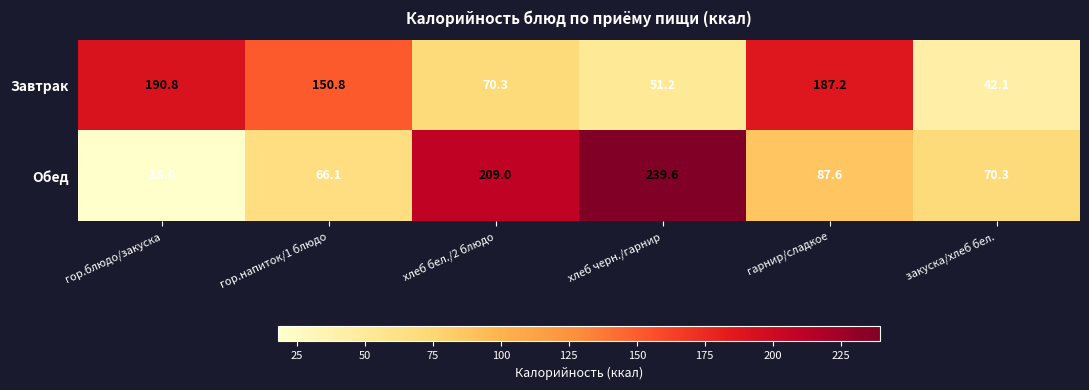

At which category is the sum across all series the highest?

хлеб черн./гарнир